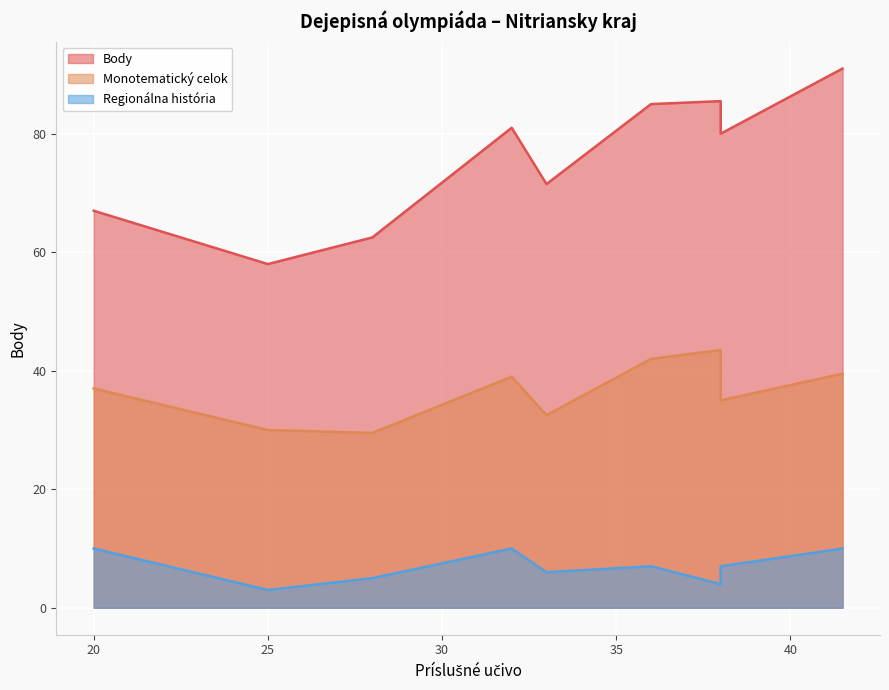

True or false: Body and Monotematický celok intersect in this chart.

False